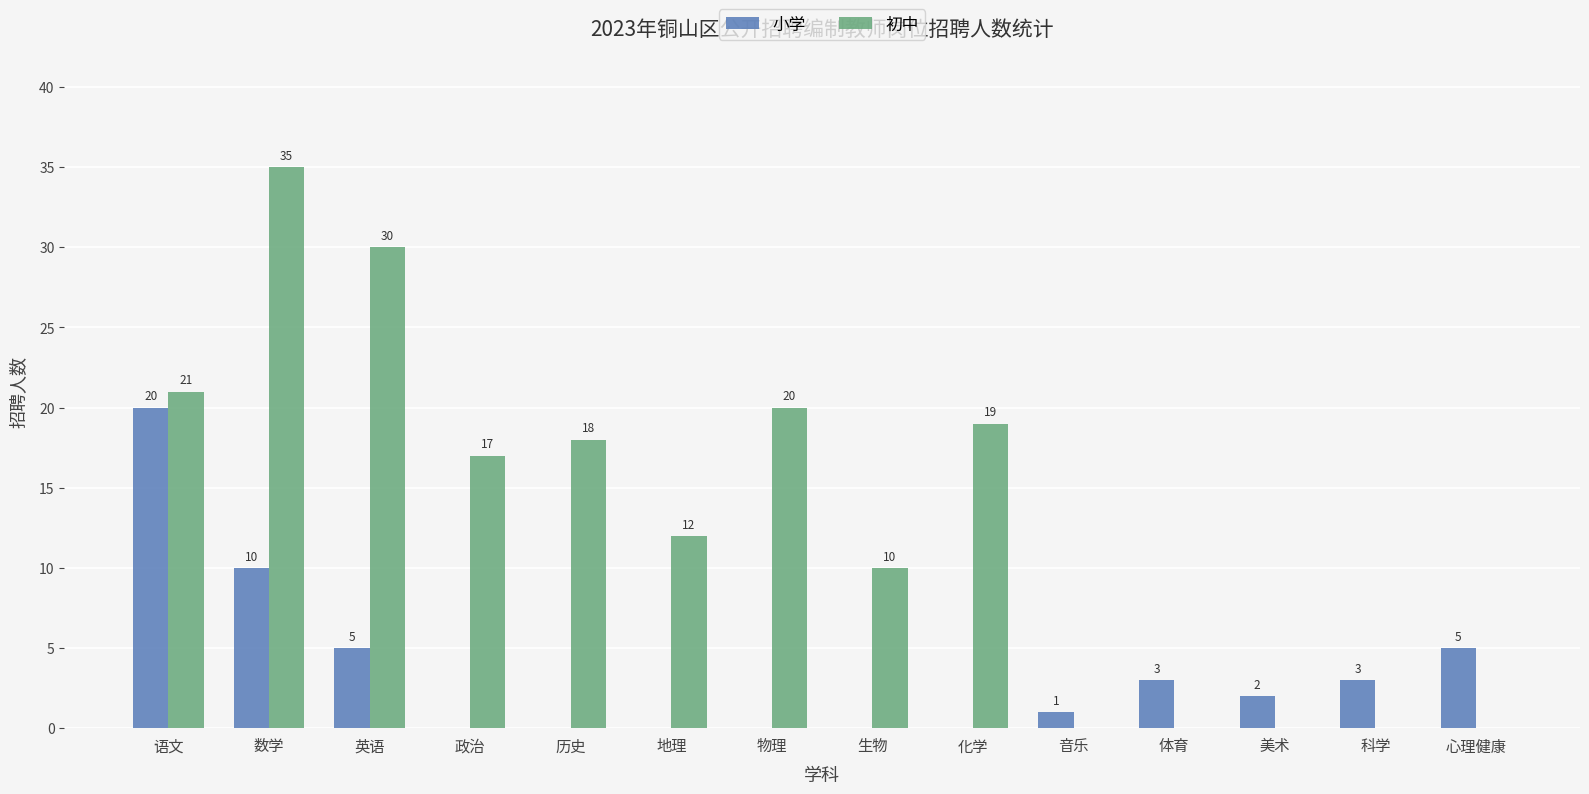

Which series has the largest range (max minus min)?

初中